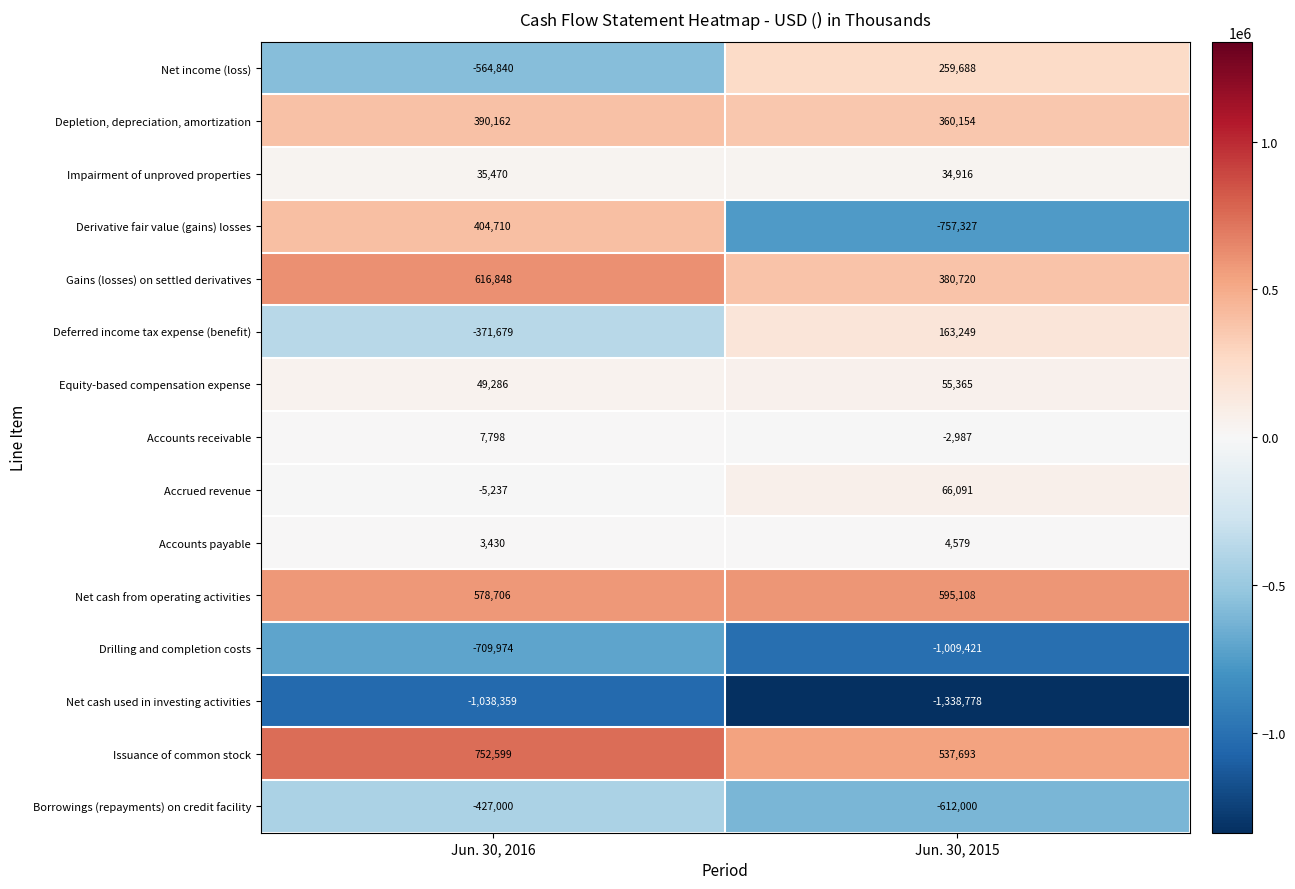

Reading left to right, list all the values displayed in this chart.

Net income (loss): -564840	259688
Depletion, depreciation, amortization: 390162	360154
Impairment of unproved properties: 35470	34916
Derivative fair value (gains) losses: 404710	-757327
Gains (losses) on settled derivatives: 616848	380720
Deferred income tax expense (benefit): -371679	163249
Equity-based compensation expense: 49286	55365
Accounts receivable: 7798	-2987
Accrued revenue: -5237	66091
Accounts payable: 3430	4579
Net cash from operating activities: 578706	595108
Drilling and completion costs: -709974	-1009421
Net cash used in investing activities: -1038359	-1338778
Issuance of common stock: 752599	537693
Borrowings (repayments) on credit facility: -427000	-612000